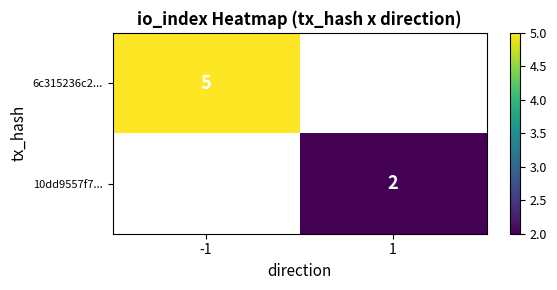

Rank the series at -1 from highest to lowest value.

6c315236c2..., 10dd9557f7...